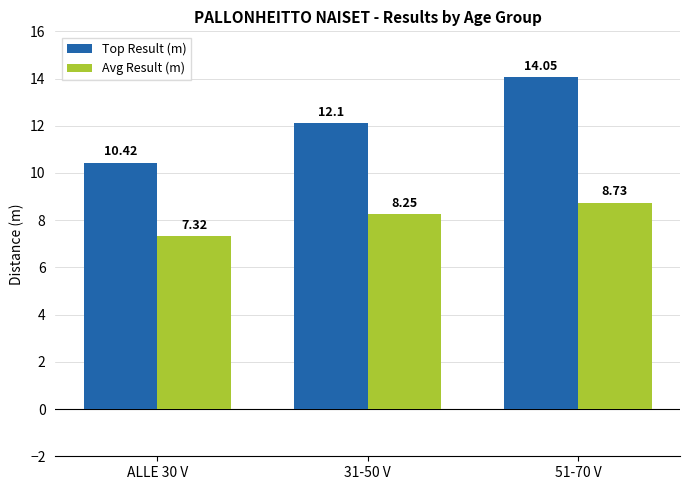

At which category is the sum across all series the highest?

51-70 V